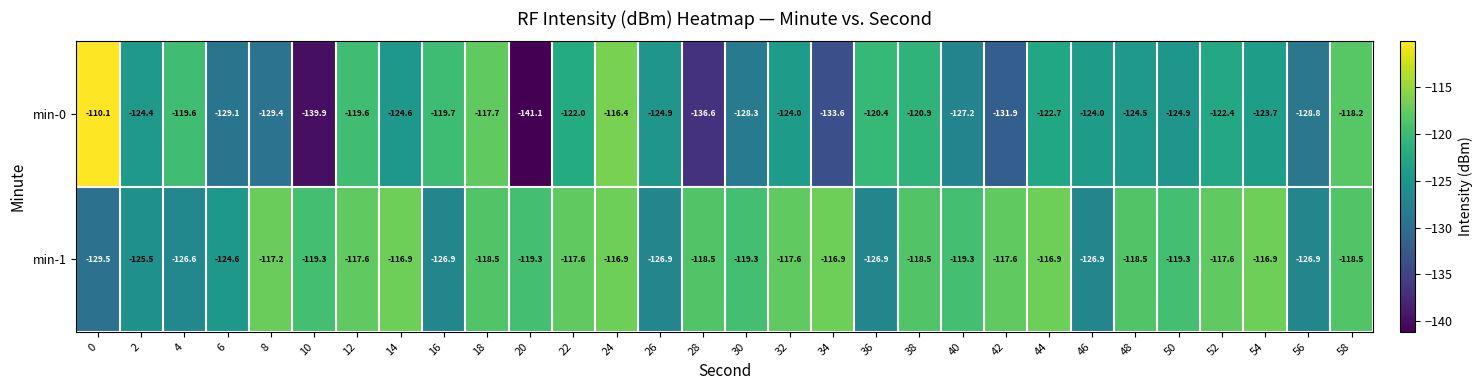

What is the average value of the min-1 series?

-120.6